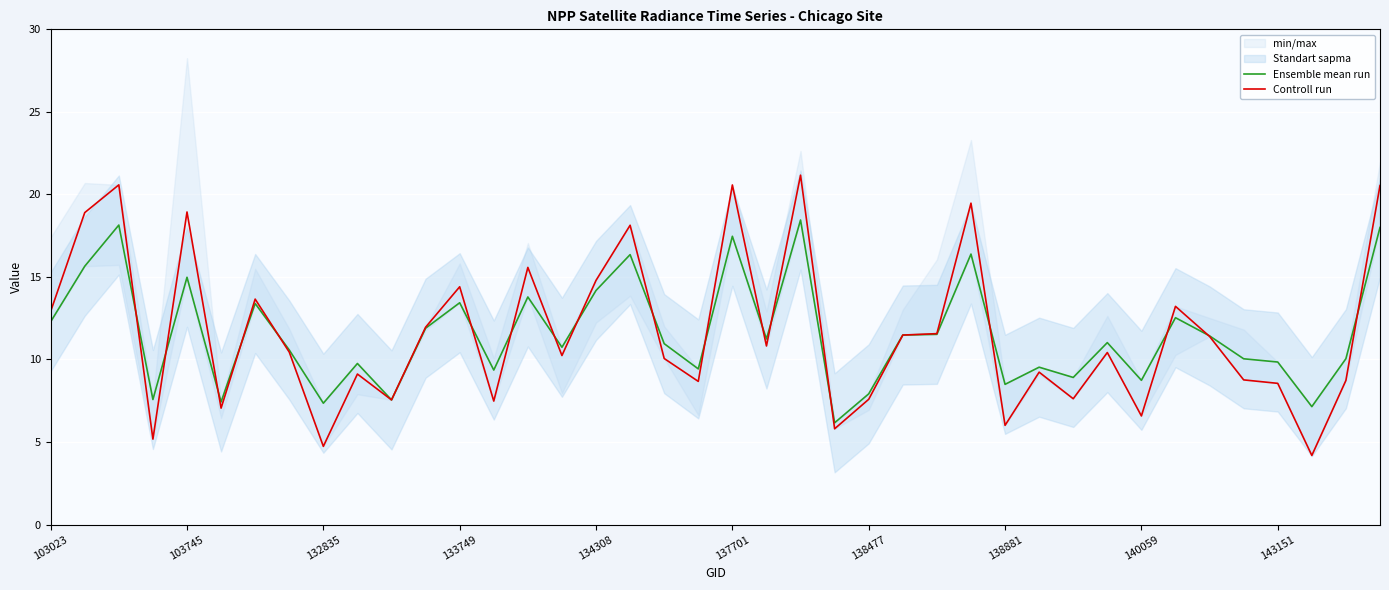

What is the difference between the highest and lowest values at 22?

2.7